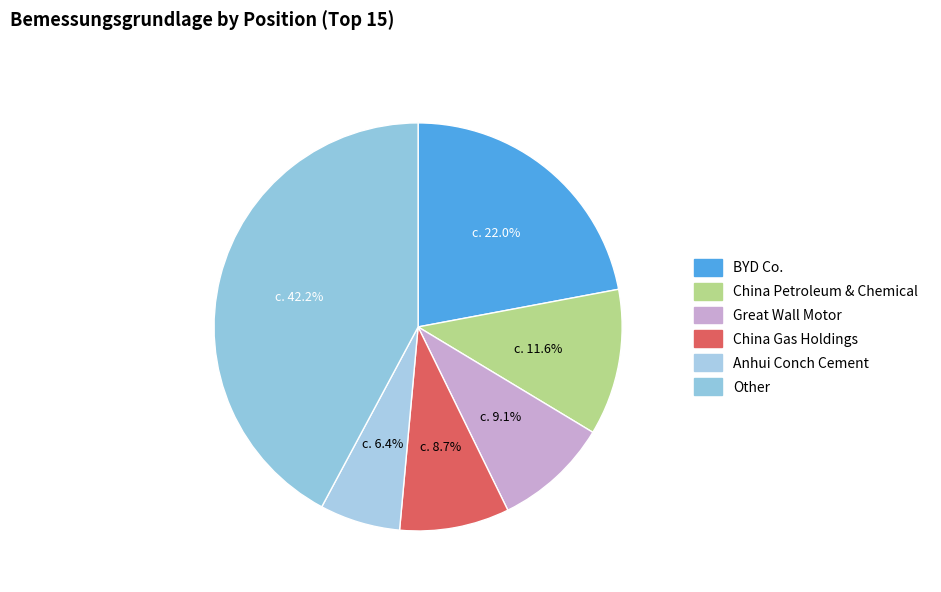

How many slices are in this pie chart?

6